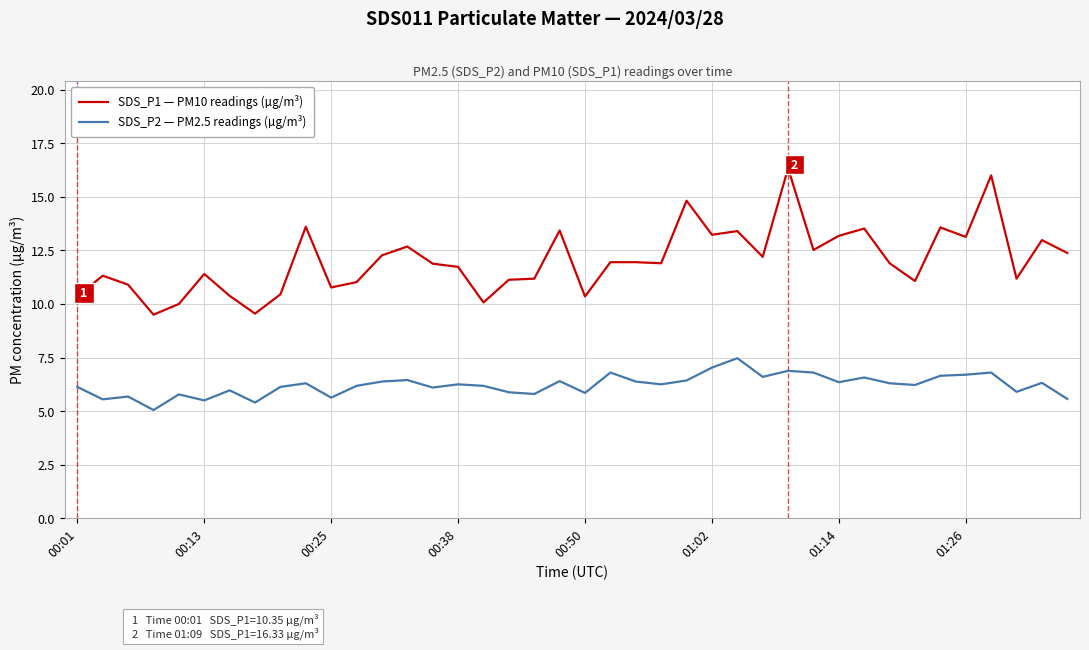

Which series has the widest spread of values?

SDS_P1 — PM10 readings (µg/m³)